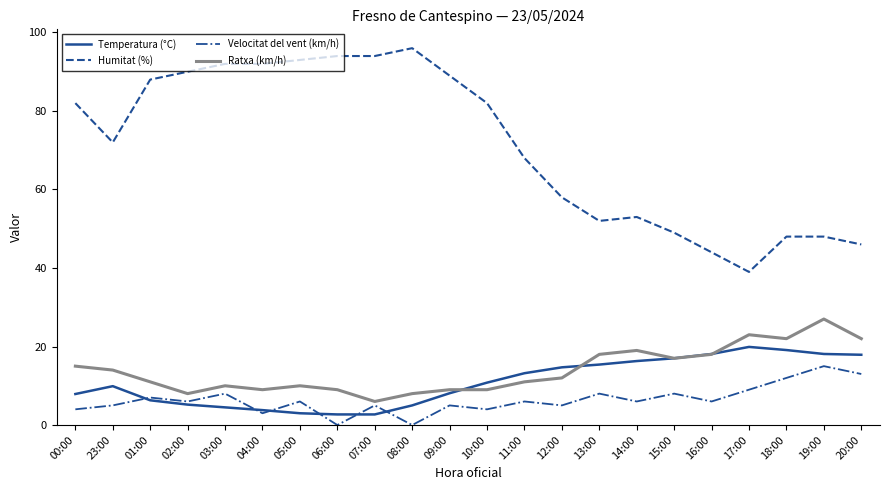

What is the spread (max minus min) of values at 09:00?

84.0